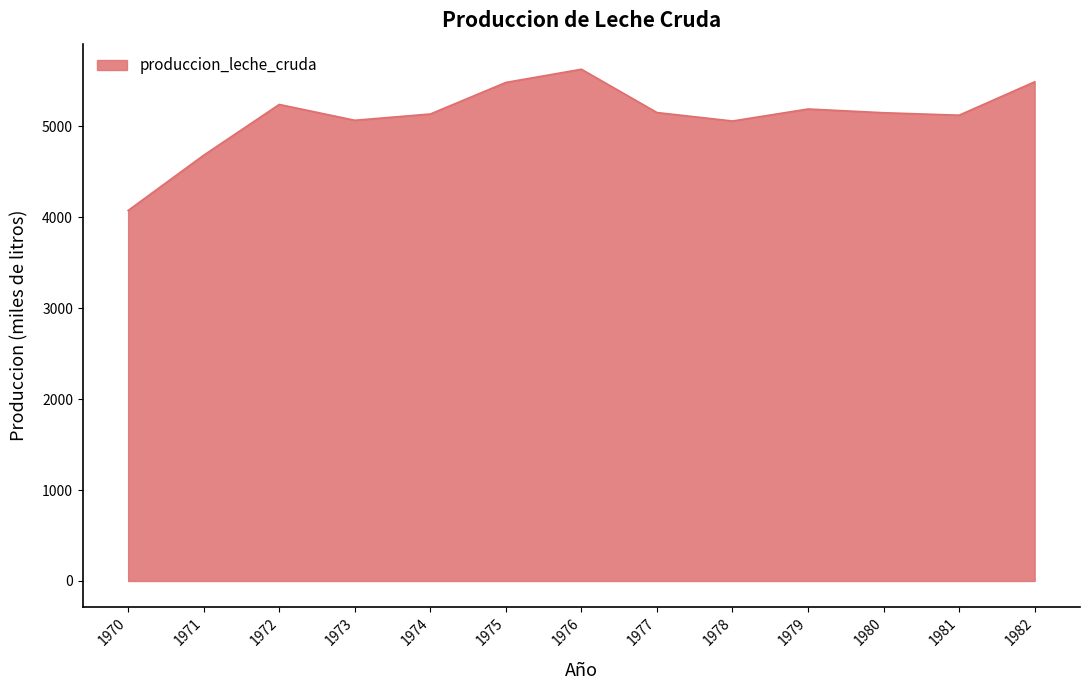

What is the difference between the maximum and minimum values?

1552